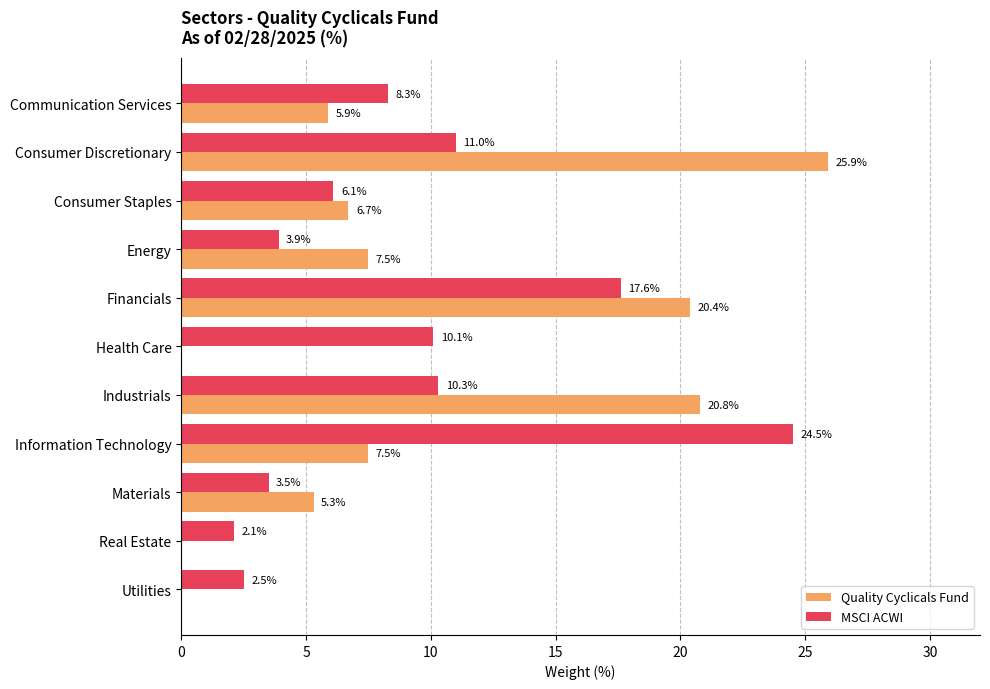

What is the greatest value displayed?

25.9